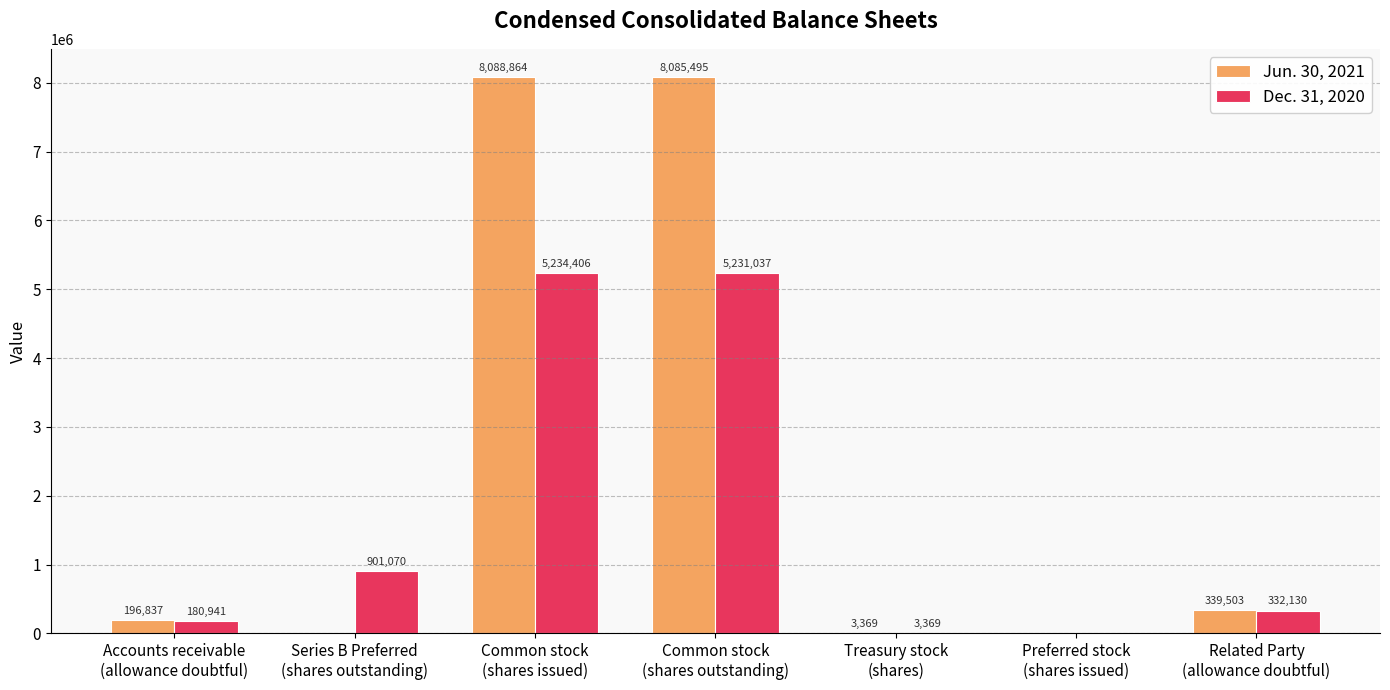

Which series has the largest total across all categories?

Jun. 30, 2021